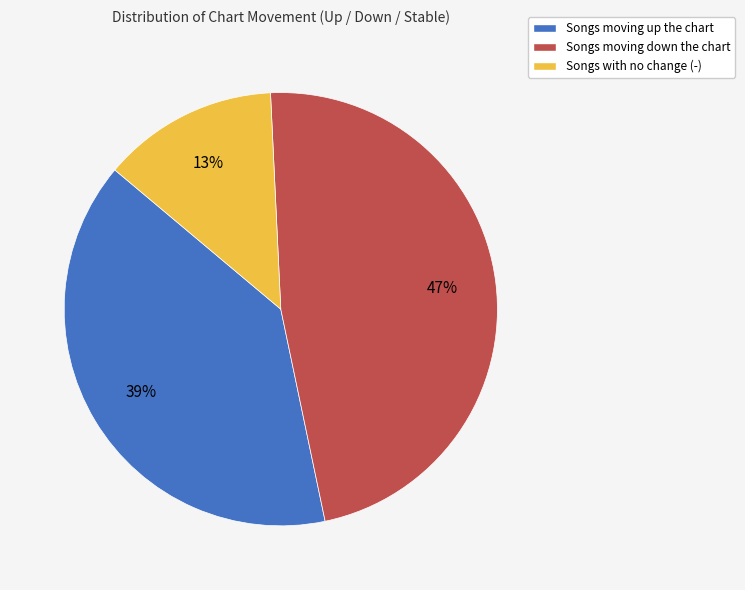

To the nearest percent, what is the difference between the largest and smallest slice percentages?

34%